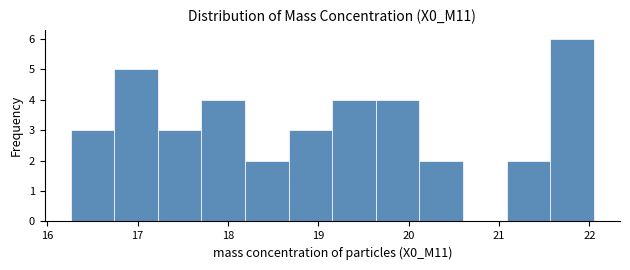

What is the height of the bar covering 21.1 to 21.6 on the x-axis? Neither the bar edges nor the heights are printed on the chart, so give them approximately, as read against the axes.

2